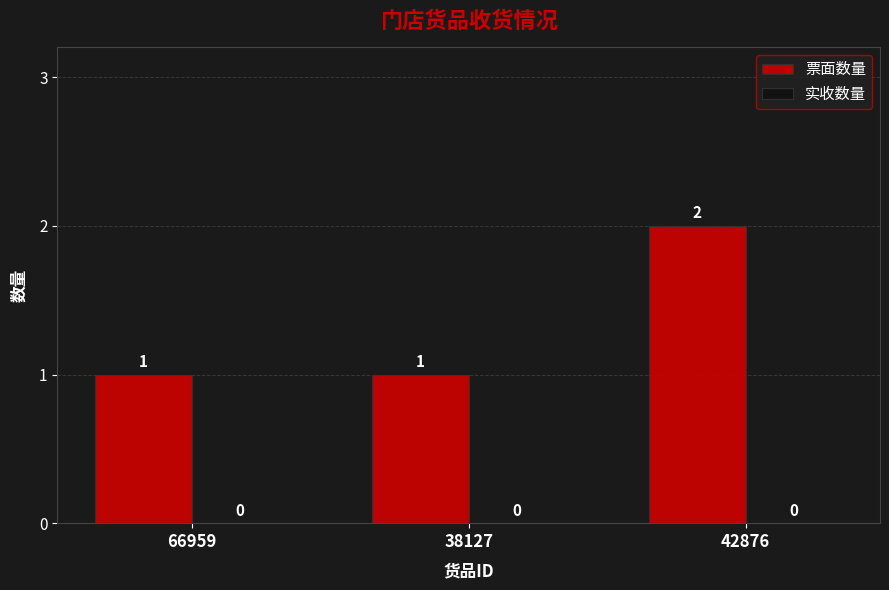

How many categories are shown in the chart?

3